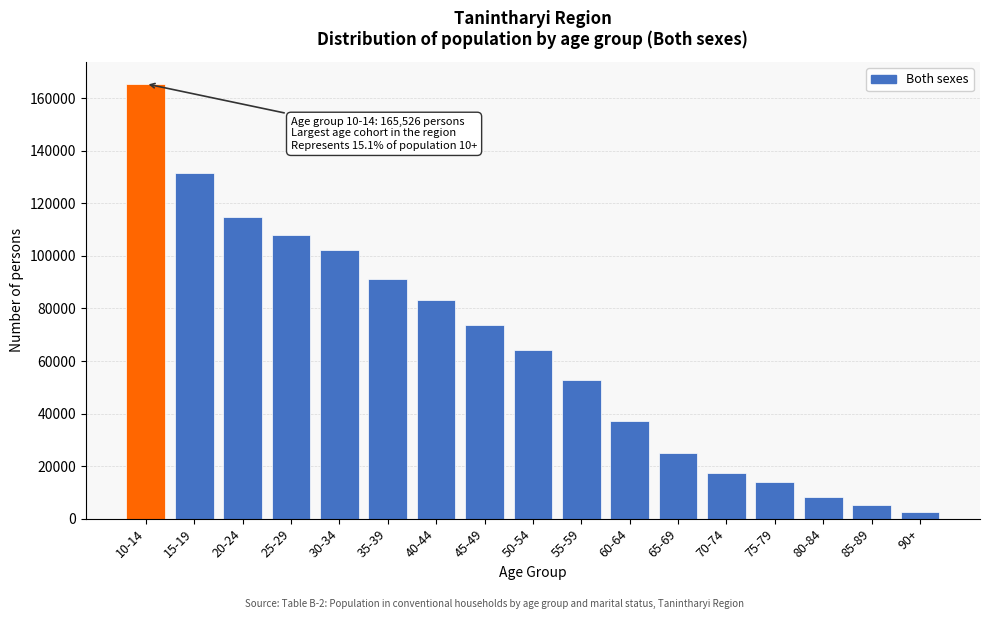

Reading left to right, extract all data points from this chart.

165526	131499	114893	108066	102103	91058	83346	73513	64067	52778	37096	25035	17248	13779	8157	5104	2632